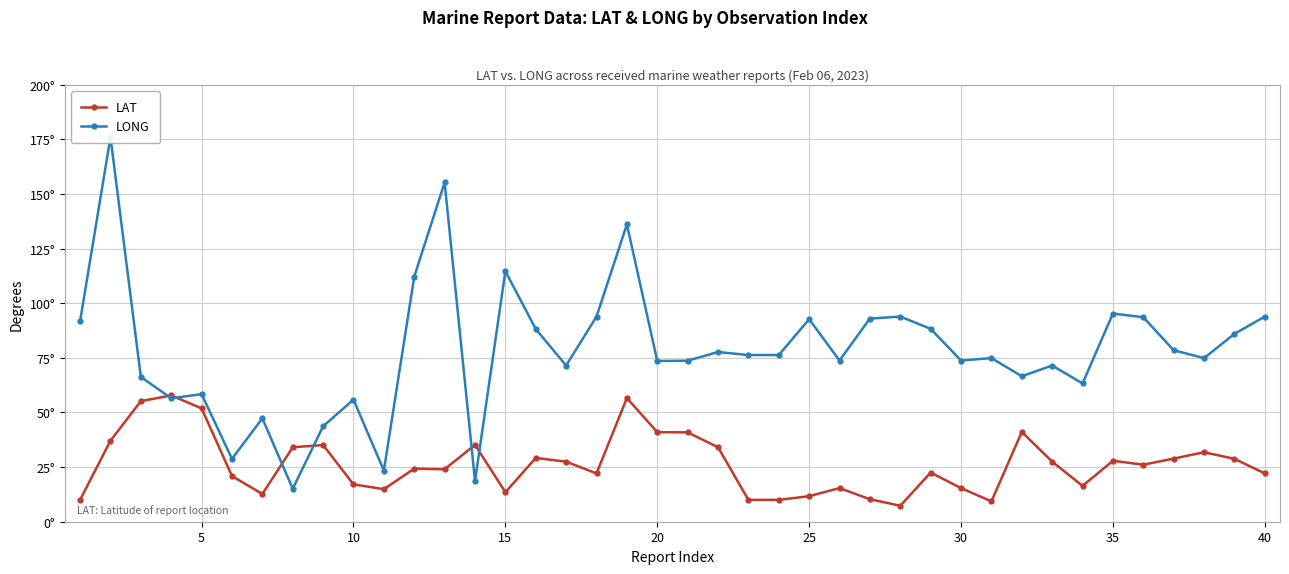

List the series in order of their peak value, highest first.

LONG, LAT